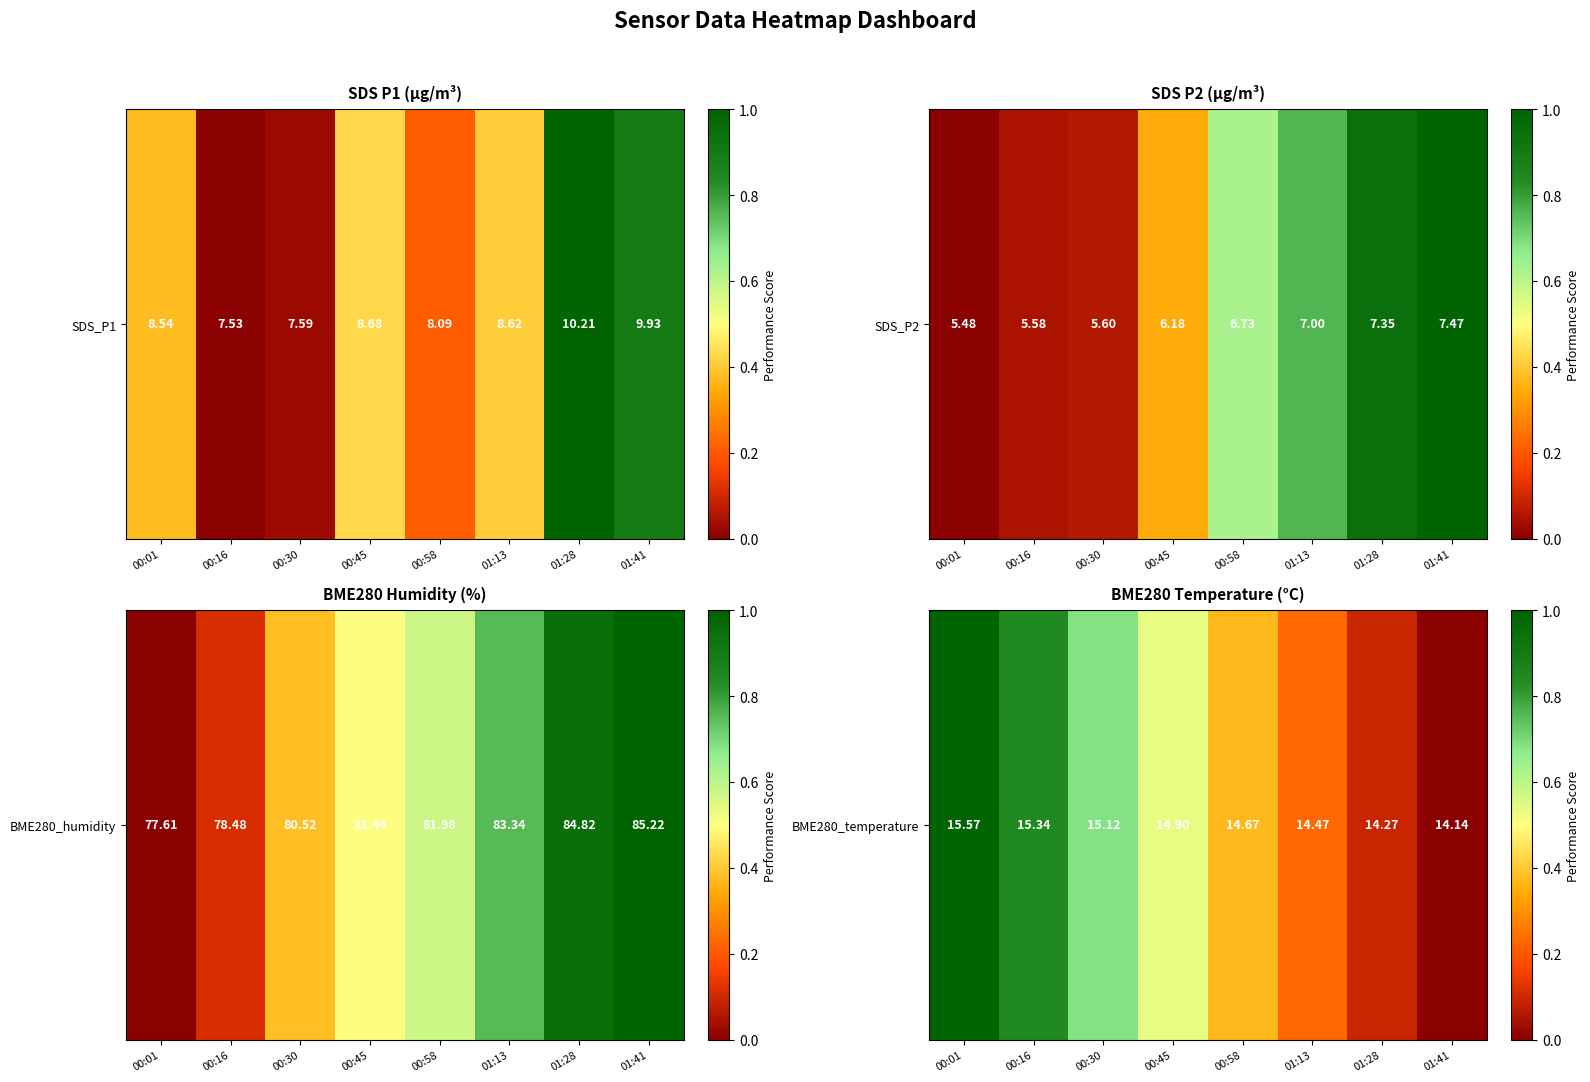

Is it true that the value at 01:41 is 4.7?

False